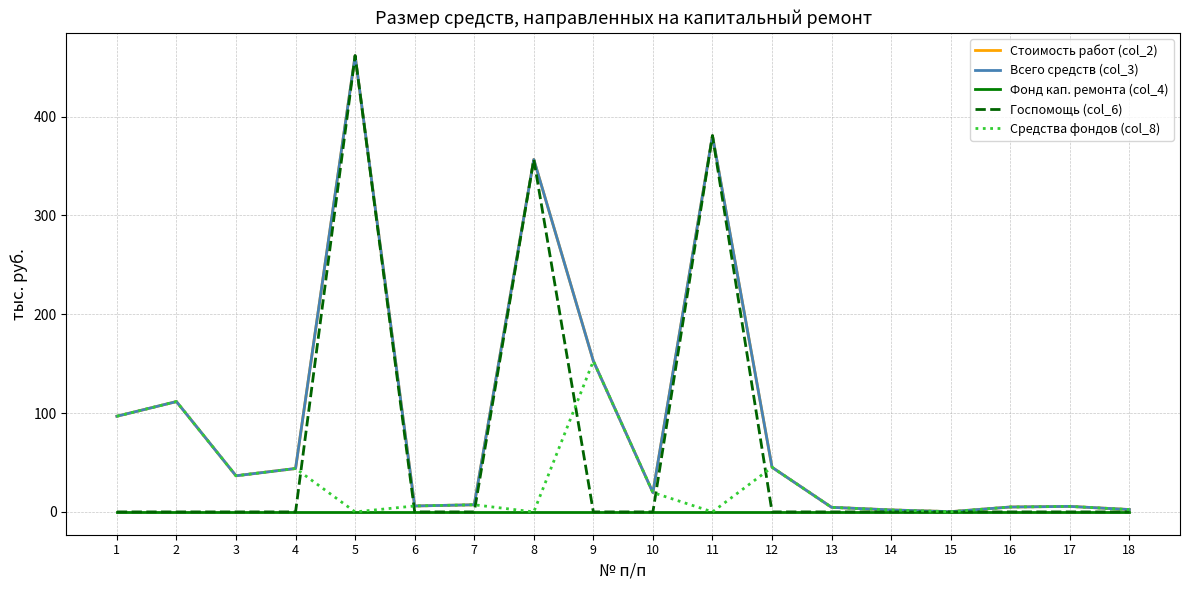

What is the difference between the second highest and second lowest values in the Средства фондов (col_8) series?

111.6